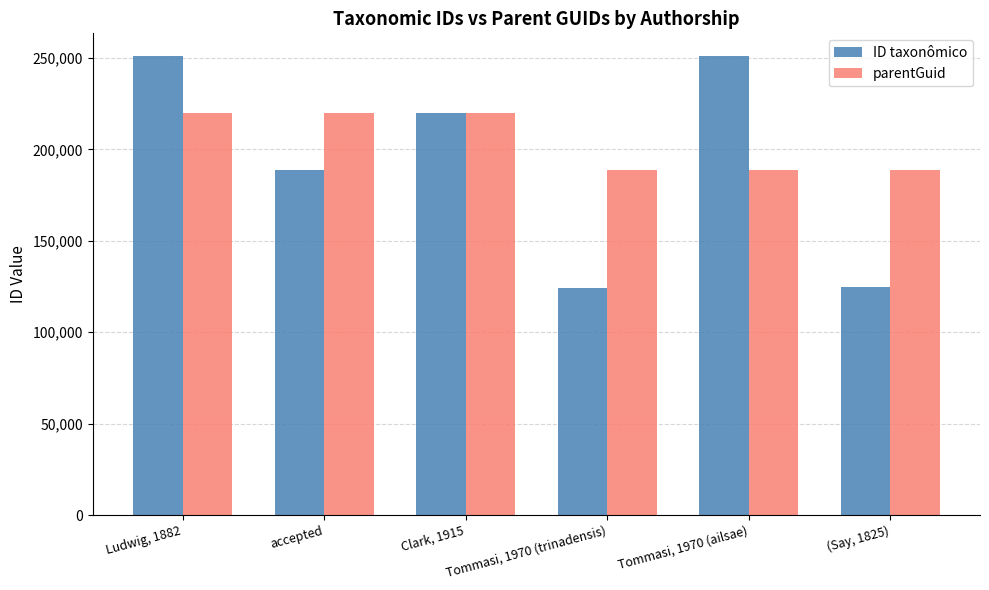

What is the label of the 3rd bar from the right?

Tommasi, 1970 (trinadensis)